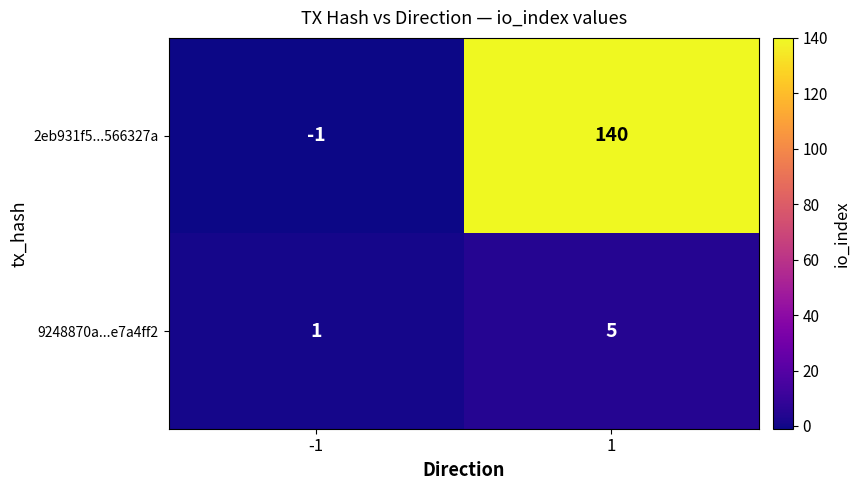

Is the value of 9248870a...e7a4ff2 at 1 greater than the value of 2eb931f5...566327a at 1?

No